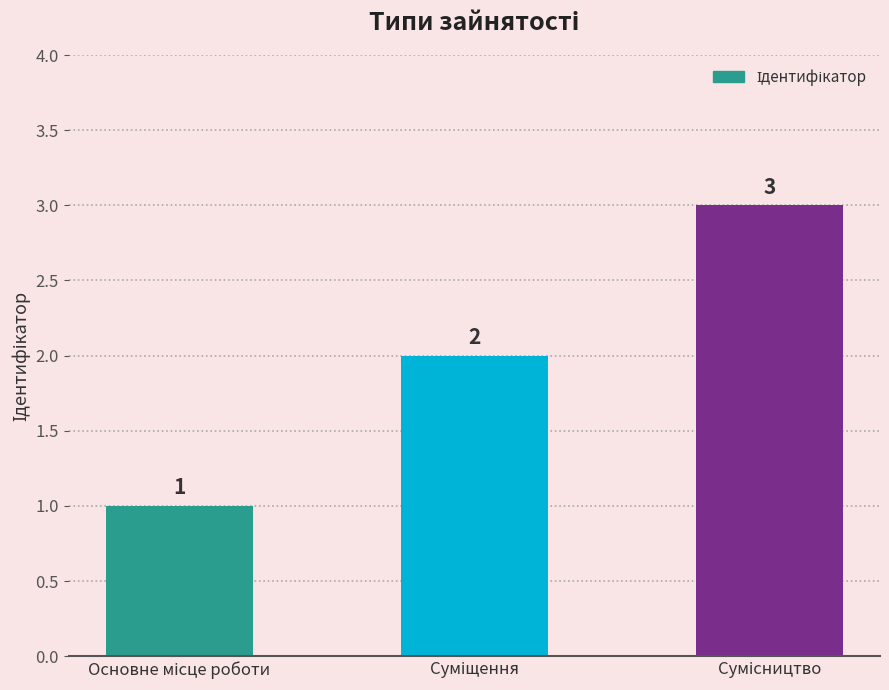

How many values are between 1 and 3?

3